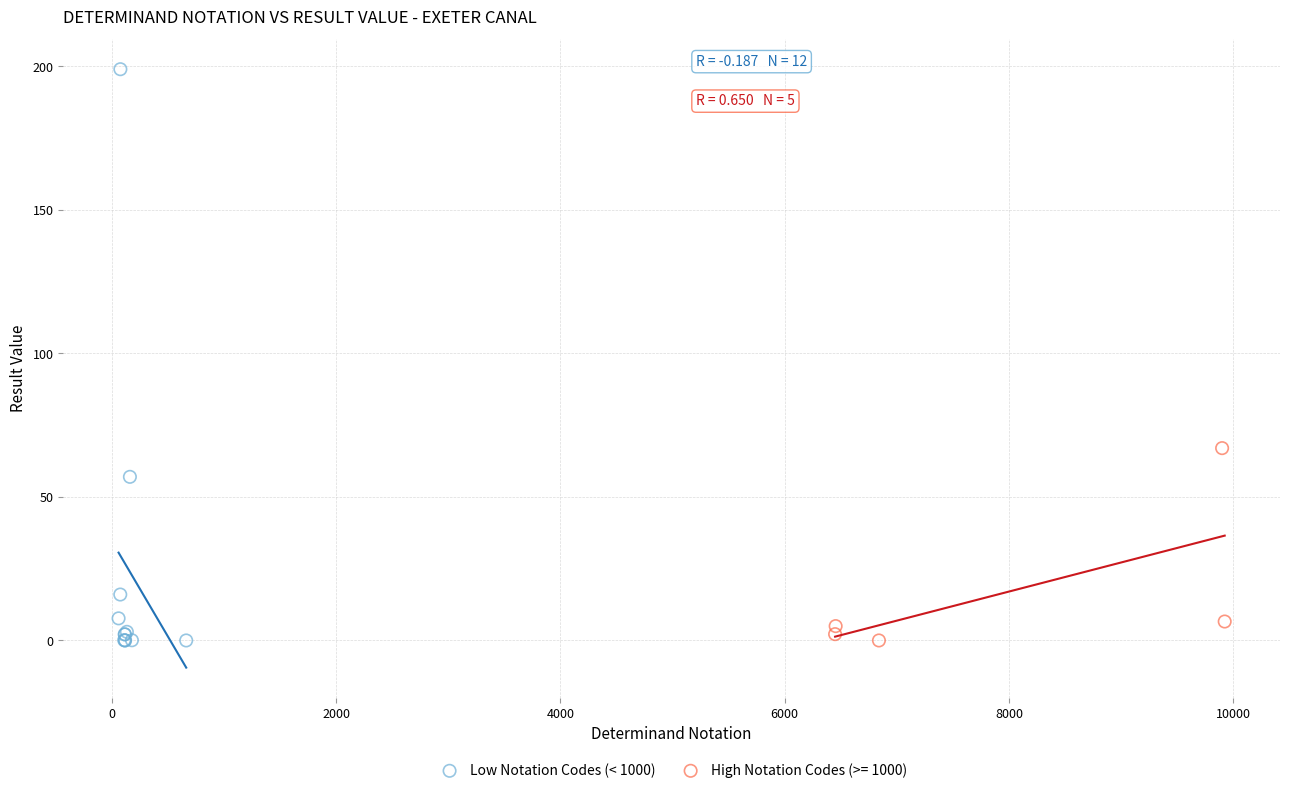

Which series has the widest spread of Y values?

Low Notation Codes (< 1000)